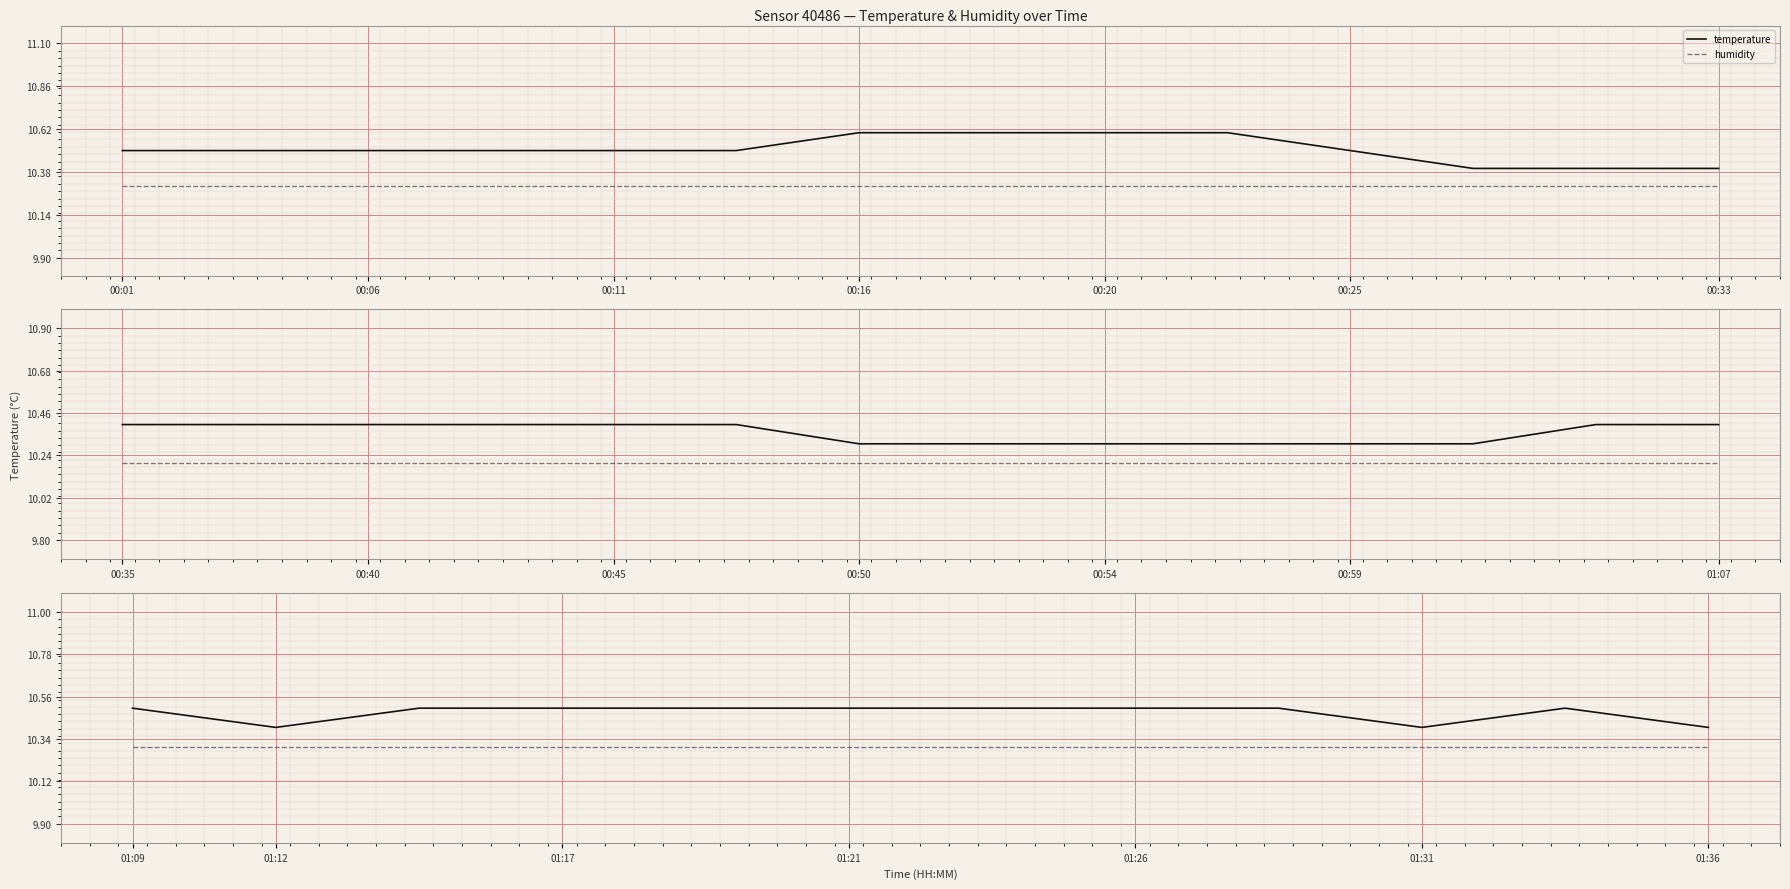

True or false: temperature and humidity cross at least once.

False